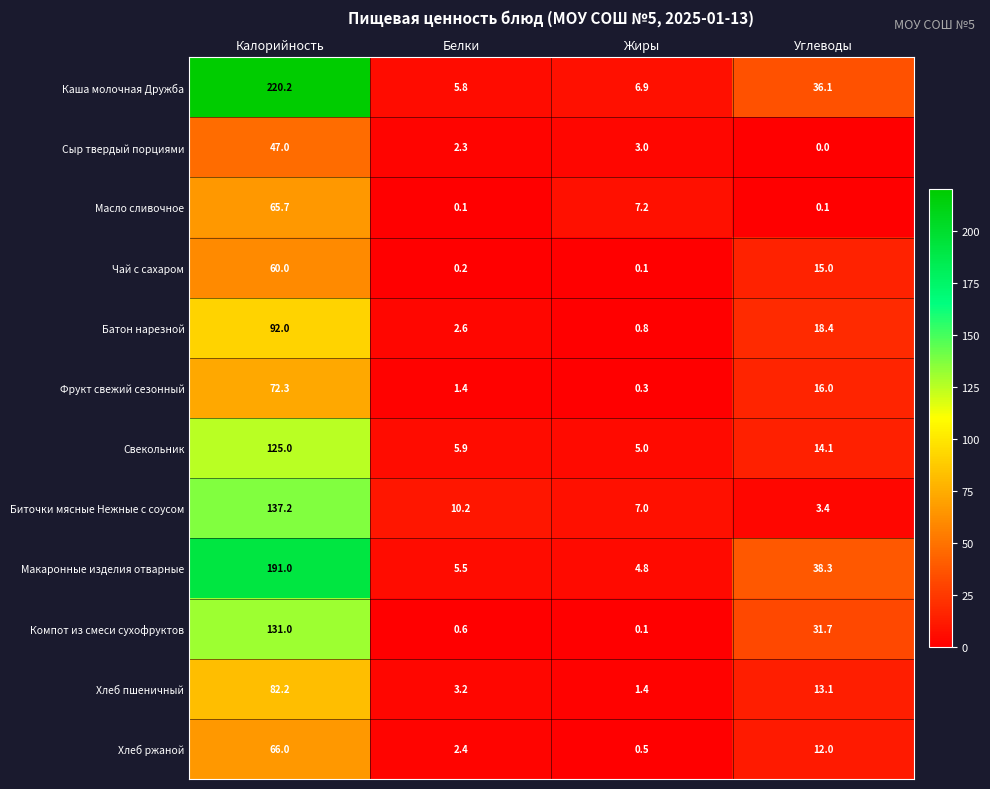

Is it true that Масло сливочное equals 0.1 at Белки?

True